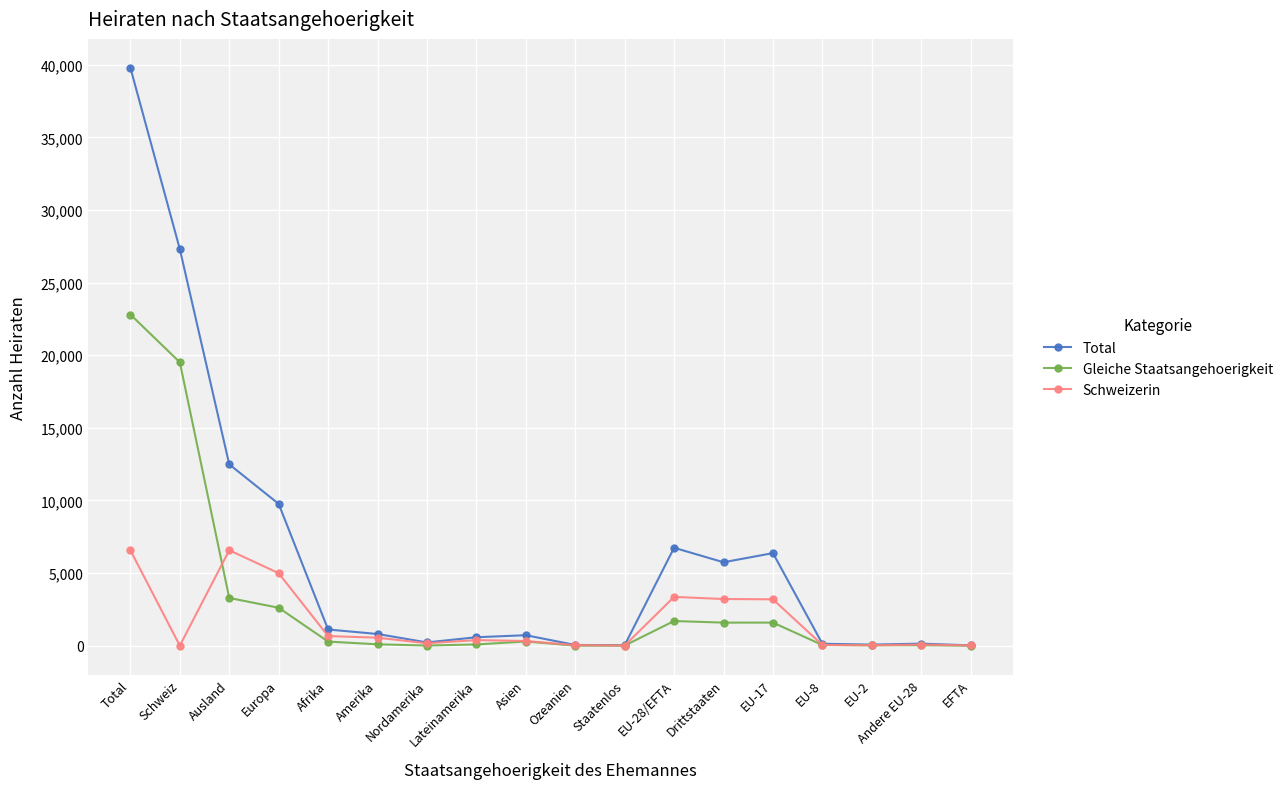

How many categories are shown in the chart?

18